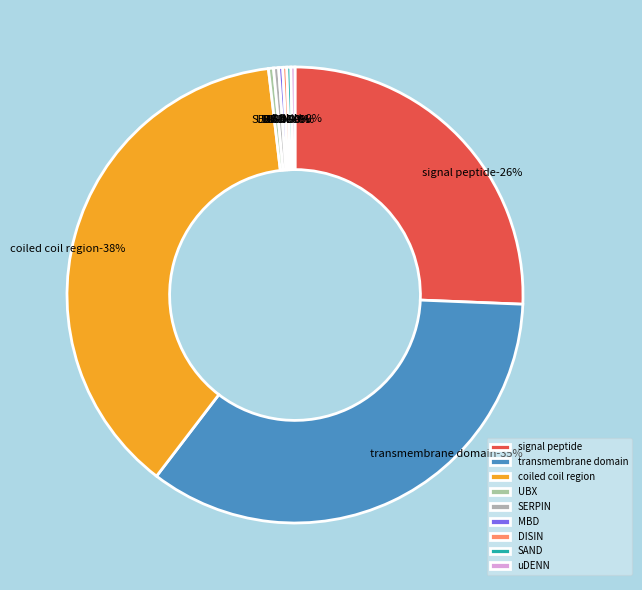

Which category has the smallest portion of the pie?

MBD